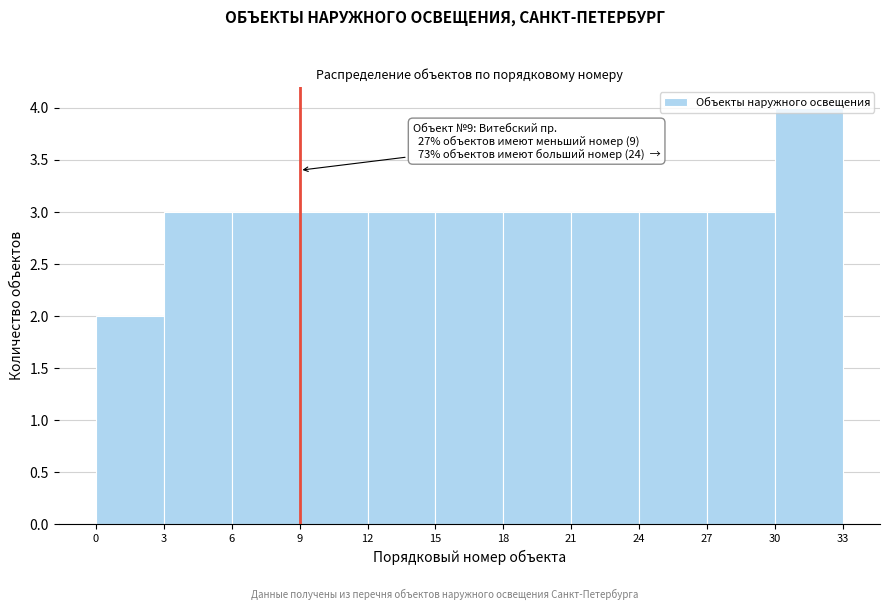

Which range on the x-axis has the tallest bar?

30 to 33